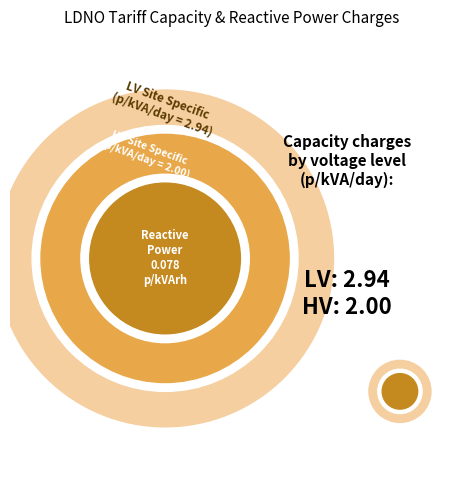

Which series has the widest spread of values?

HV Site Specific